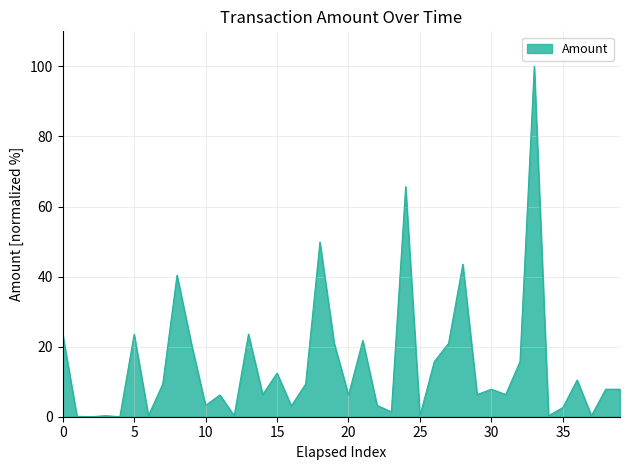

What is the difference between the maximum and minimum values?

100.0